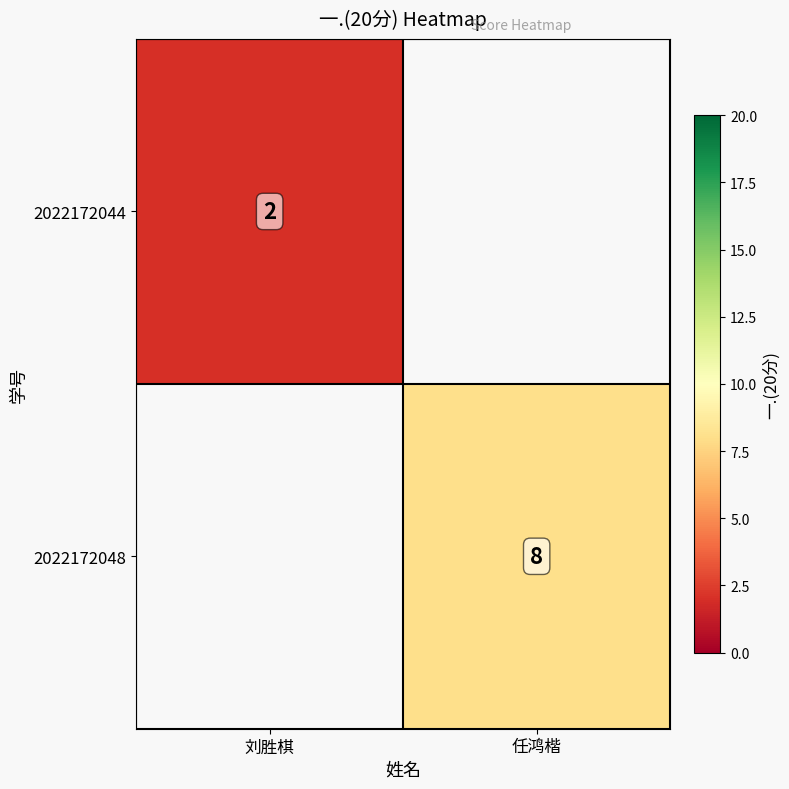

The 2022172044 series shows 3 at 刘胜棋. True or false?

False